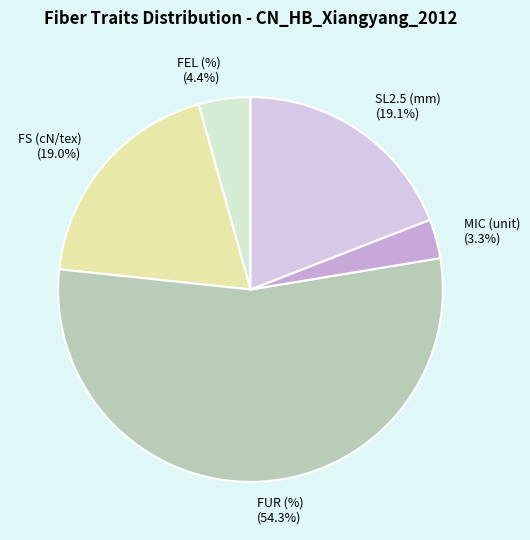

Do MIC (unit) and SL2.5 (mm) together represent more than half of the pie?

No